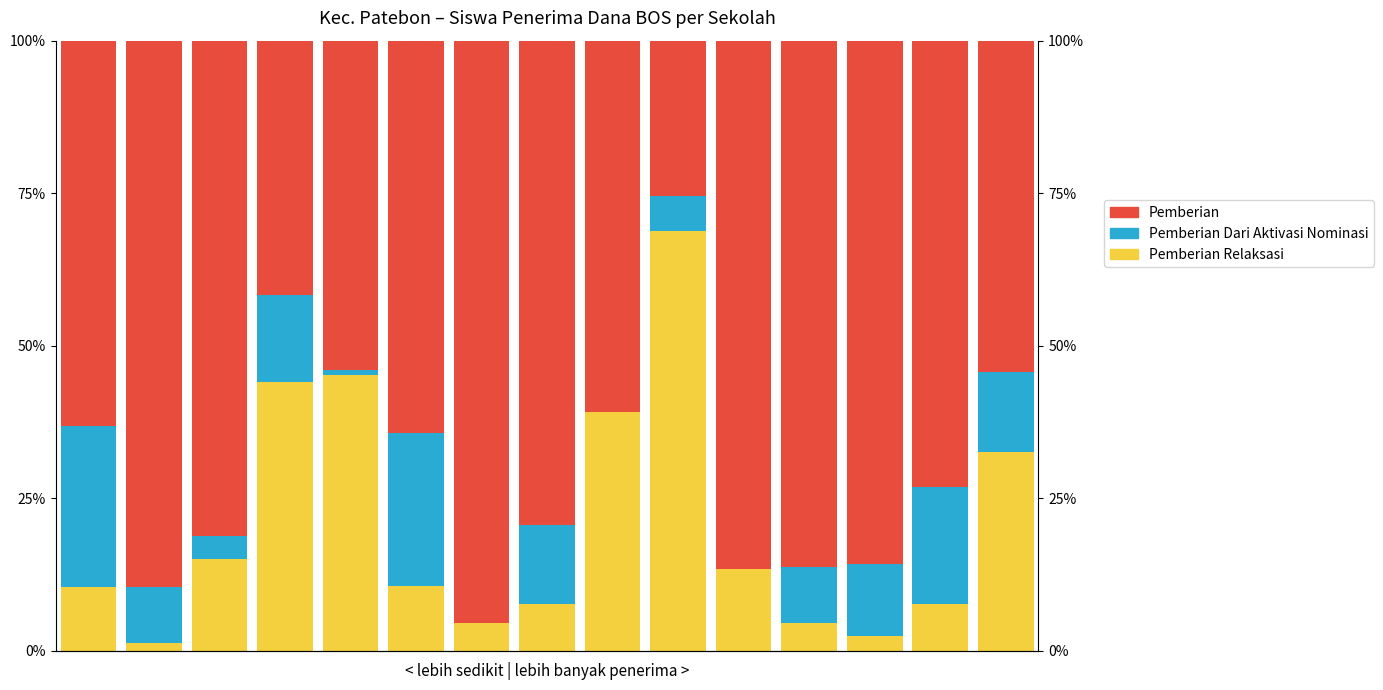

What is the spread (max minus min) of values at 4?

53.2